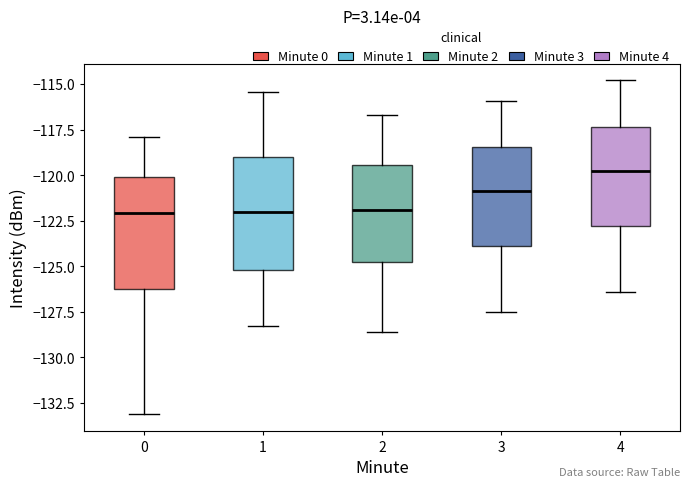

Reading left to right, transcribe this box plot: for each box, give where its median line is, the range the box spans, and where its two whiskers end, as read against the y-axis. The values are not printed on the chart, so give them approximately, as read against the axis.

0: median -122.0, box -126.0 to -120.0, whiskers -133.0 to -118.0
1: median -122.0, box -125.0 to -119.0, whiskers -128.5 to -115.5
2: median -122.0, box -125.0 to -119.5, whiskers -128.5 to -116.5
3: median -121.0, box -124.0 to -118.5, whiskers -127.5 to -116.0
4: median -119.5, box -123.0 to -117.5, whiskers -126.5 to -115.0